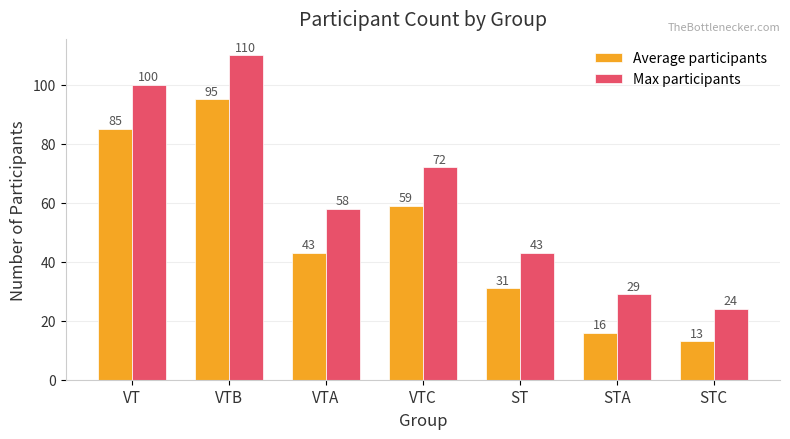

Reading right to left, extract all data points from this chart.

Average participants: STC=13	STA=16	ST=31	VTC=59	VTA=43	VTB=95	VT=85
Max participants: STC=24	STA=29	ST=43	VTC=72	VTA=58	VTB=110	VT=100